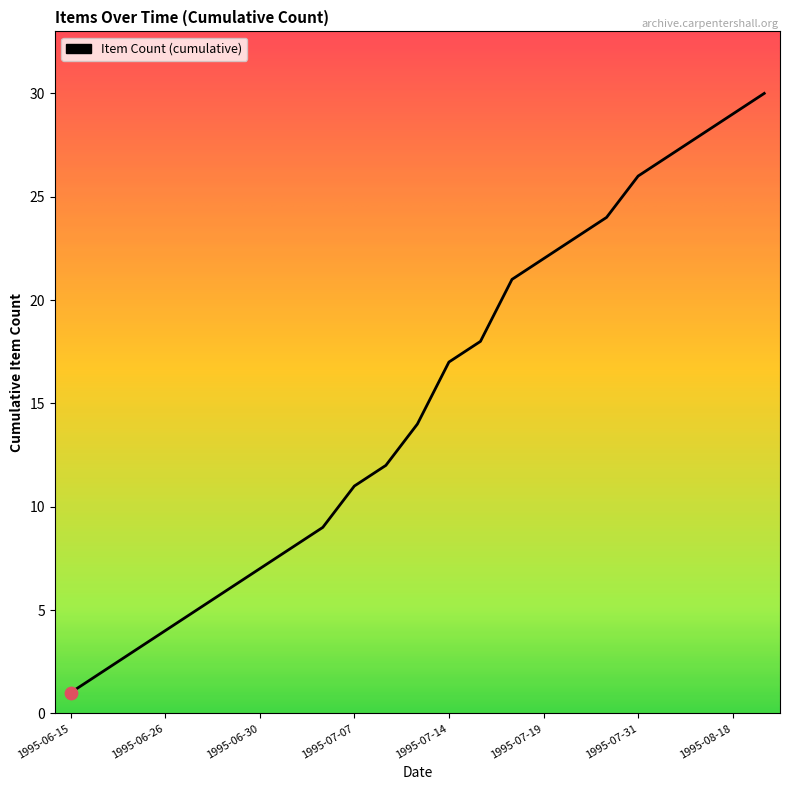

What is the greatest value displayed?

30